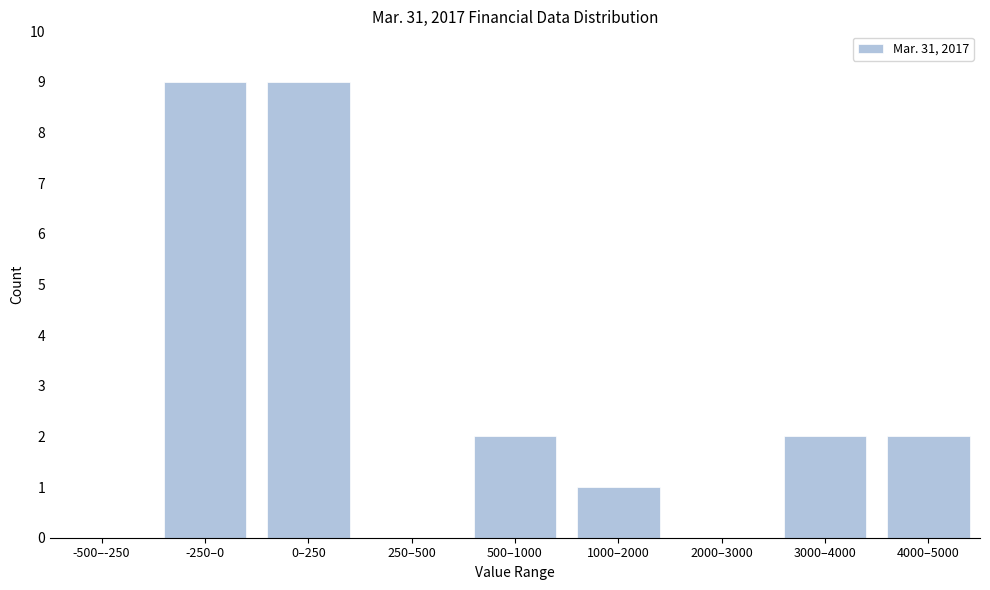

Reading left to right, transcribe all the data shown in this chart.

-500–-250=0	-250–0=9	0–250=9	250–500=0	500–1000=2	1000–2000=1	2000–3000=0	3000–4000=2	4000–5000=2